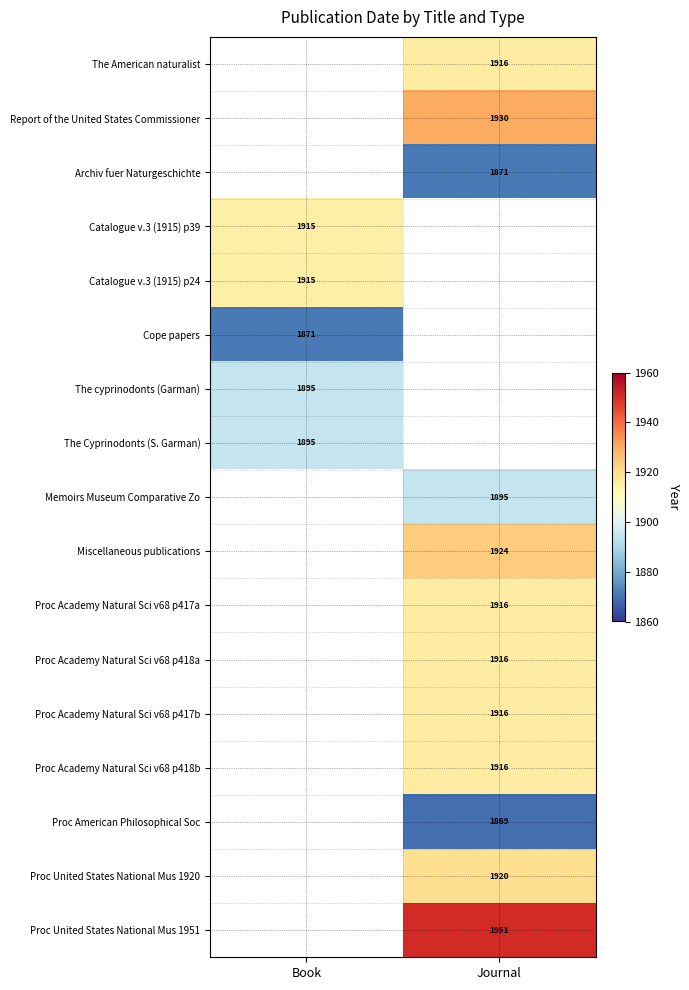

The value of Proc Academy Natural Sci v68 p417b at Journal is 1916. True or false?

True